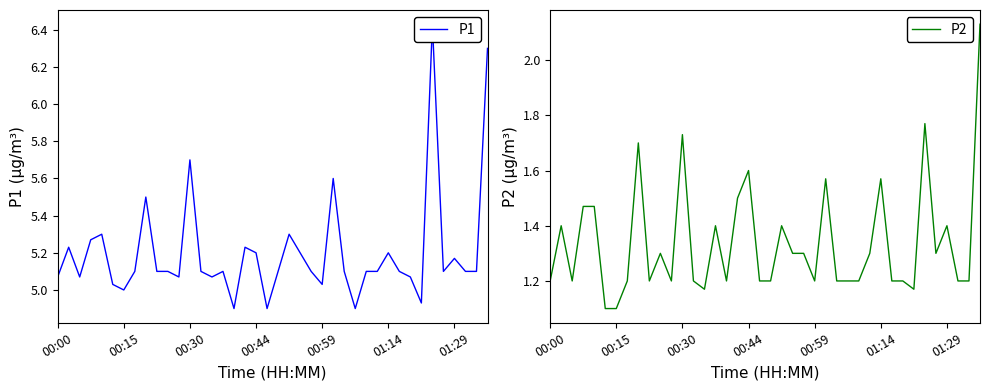

What is the minimum value for P2?

1.1